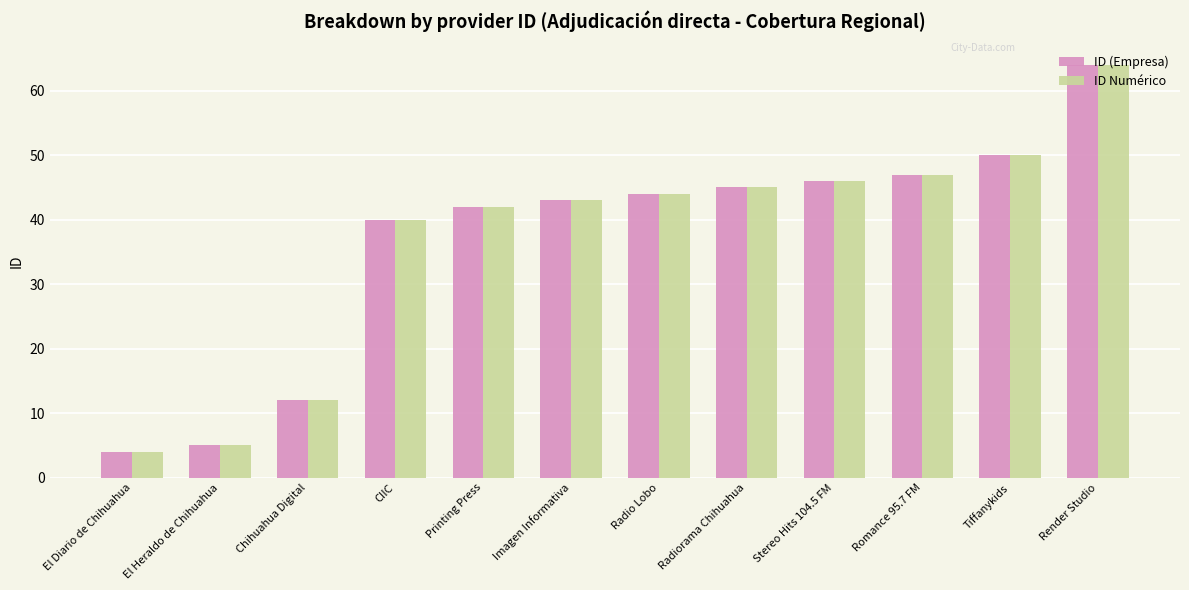

What is the value of the ID (Empresa) bar at the 2nd from the left?

5